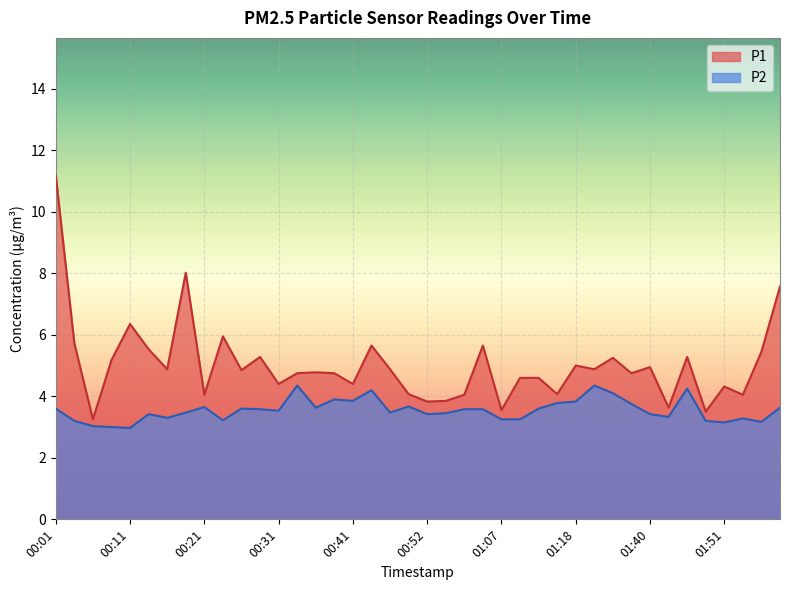

Read the P2 value at 00:11.

3.0